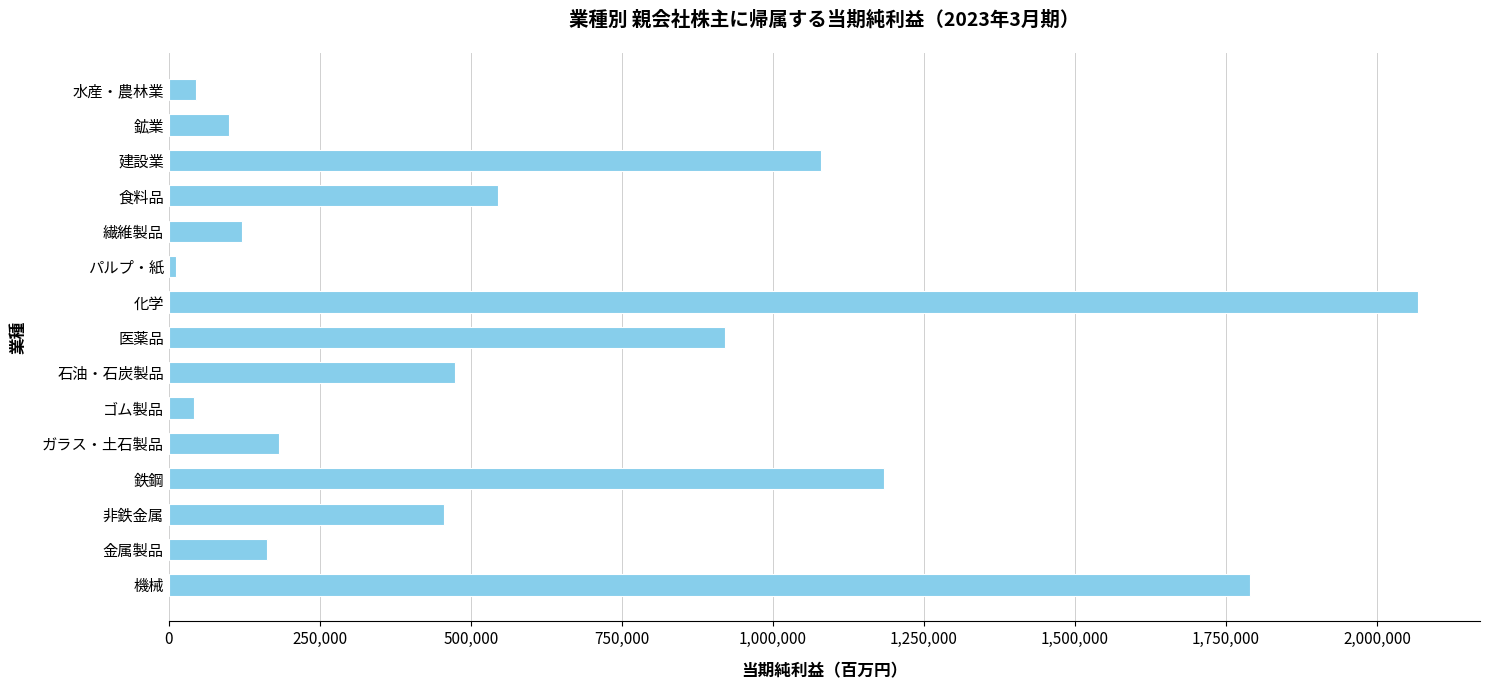

What is the smallest value displayed?

11982